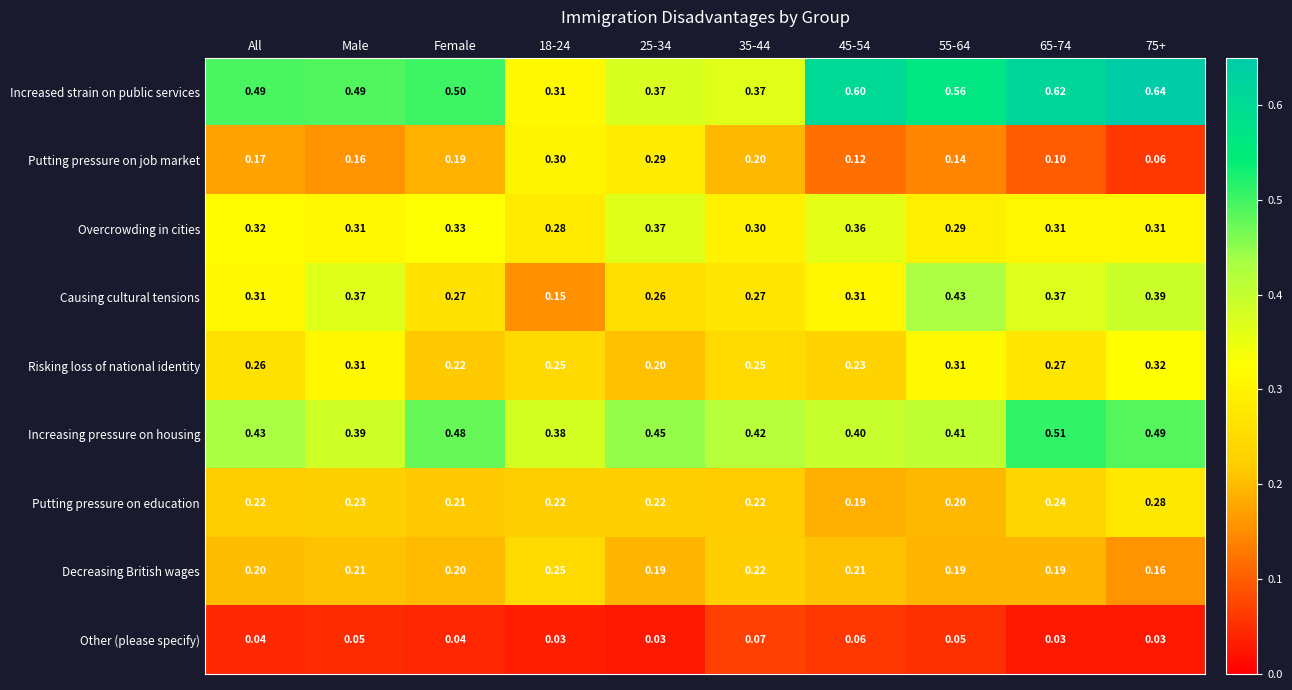

Is the value of Risking loss of national identity at 75+ greater than the value of Other (please specify) at 75+?

Yes